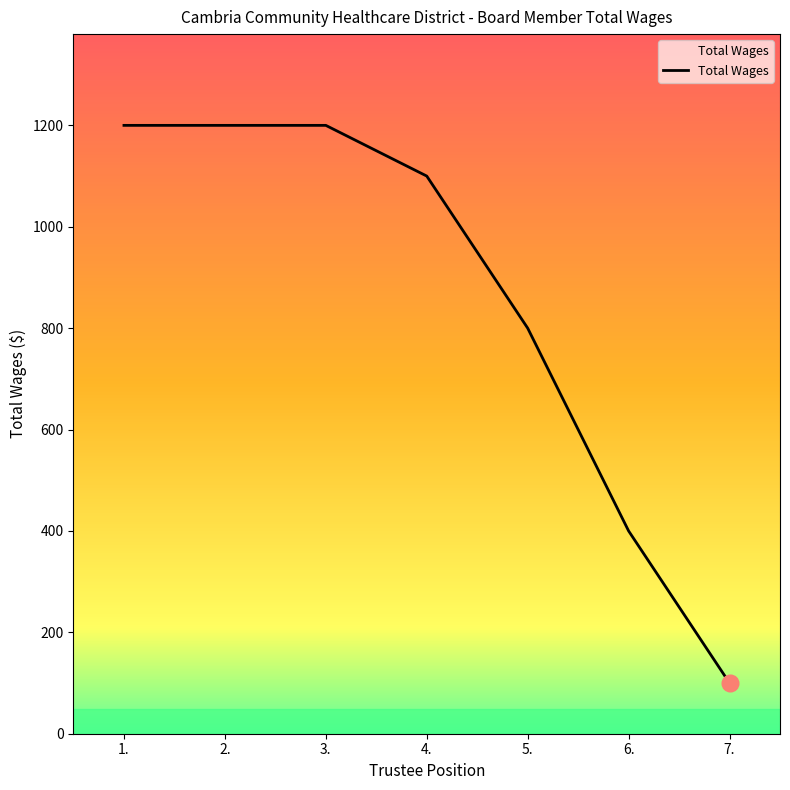

The chart shows a value of 1100 at 4.. True or false?

True